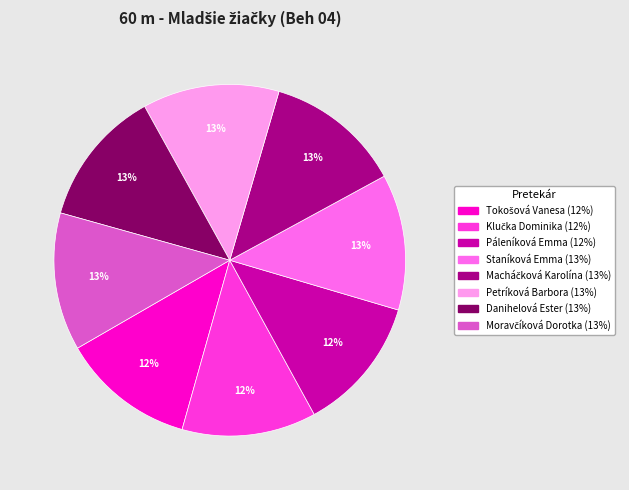

Do Petríková Barbora and Páleníková Emma together represent more than half of the pie?

No